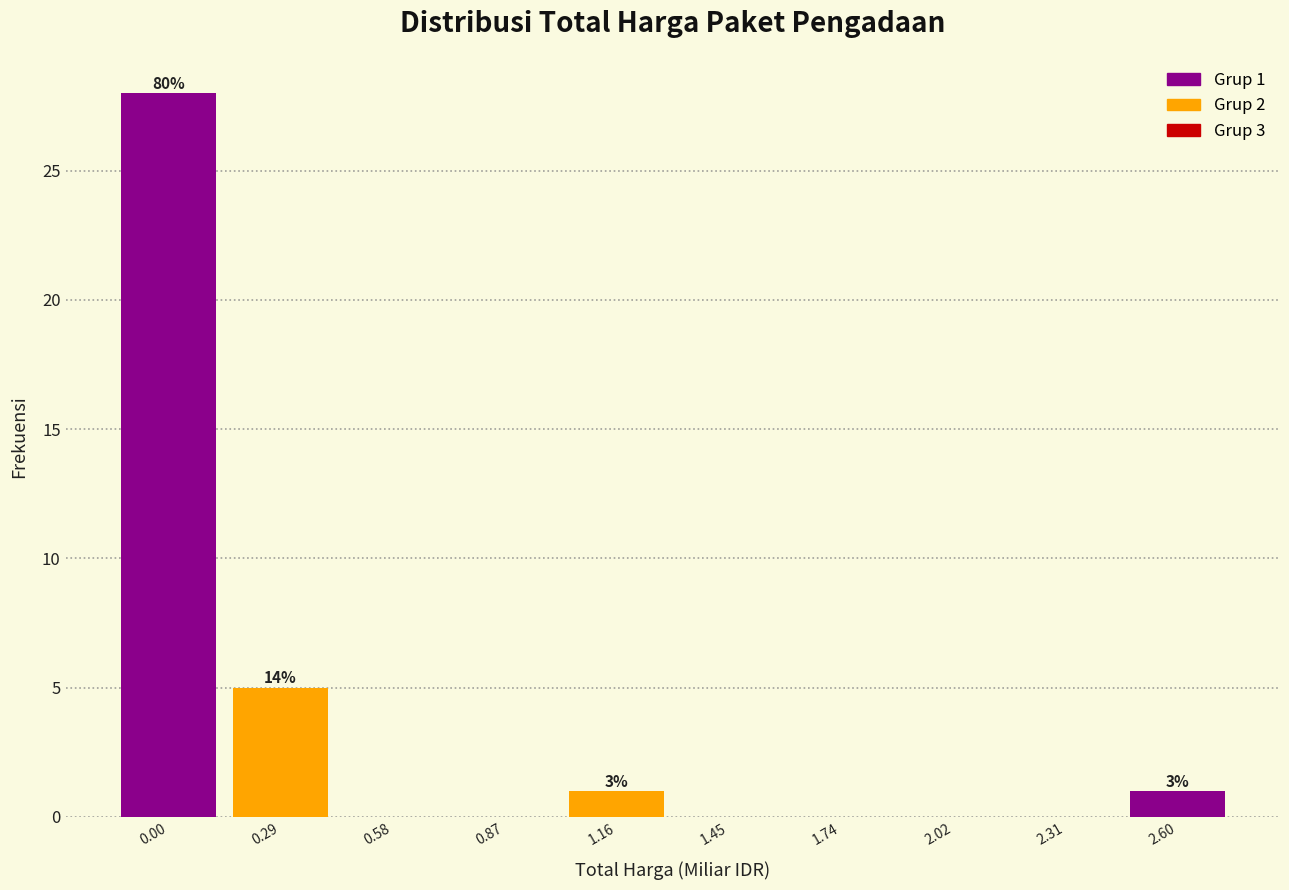

Reading left to right, list all the values displayed in this chart.

0.00=28	0.29=5	0.58=0	0.87=0	1.16=1	1.45=0	1.74=0	2.02=0	2.31=0	2.60=1